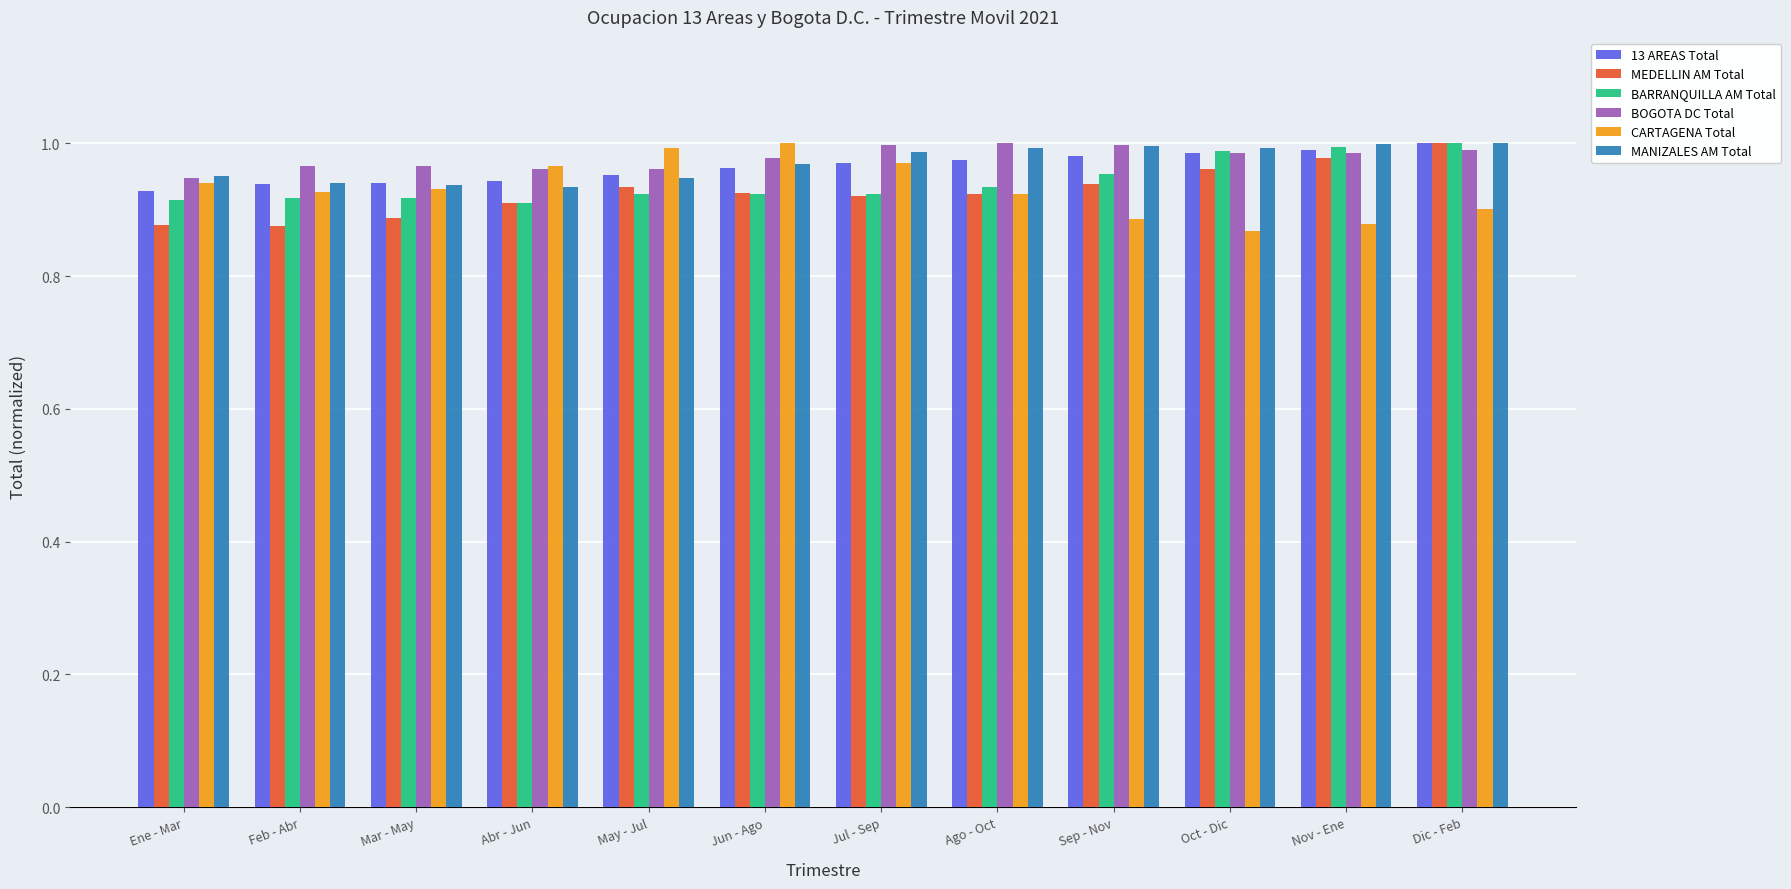

Count the number of categories in the chart.

12